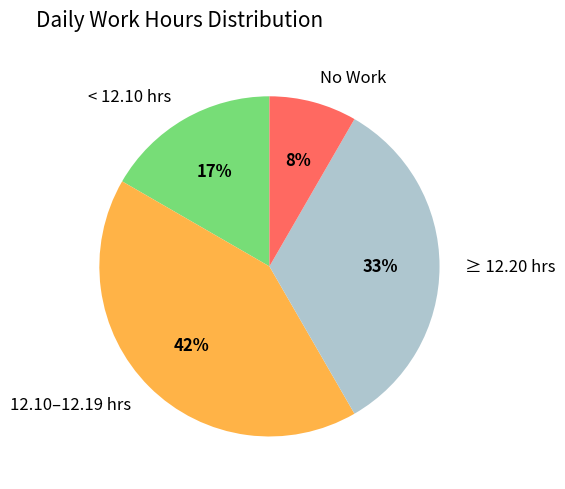

How many slices are in this pie chart?

4